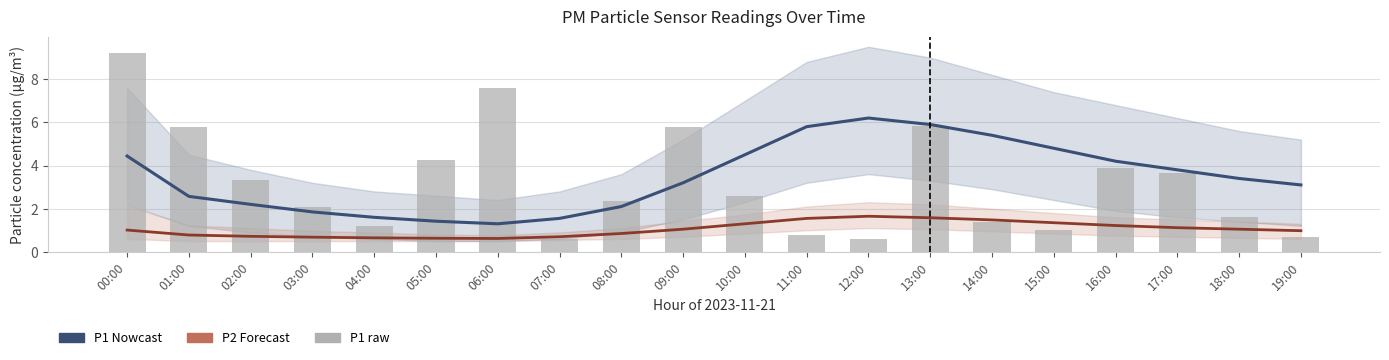

Which category has the highest value across all series?

00:00